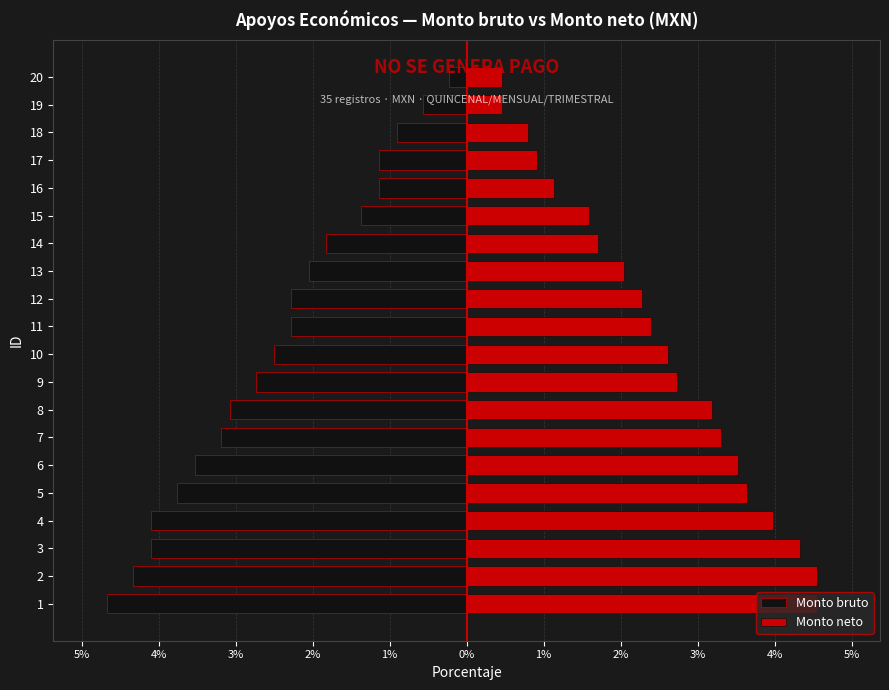

What are all the series names shown in the legend?

Monto bruto, Monto neto